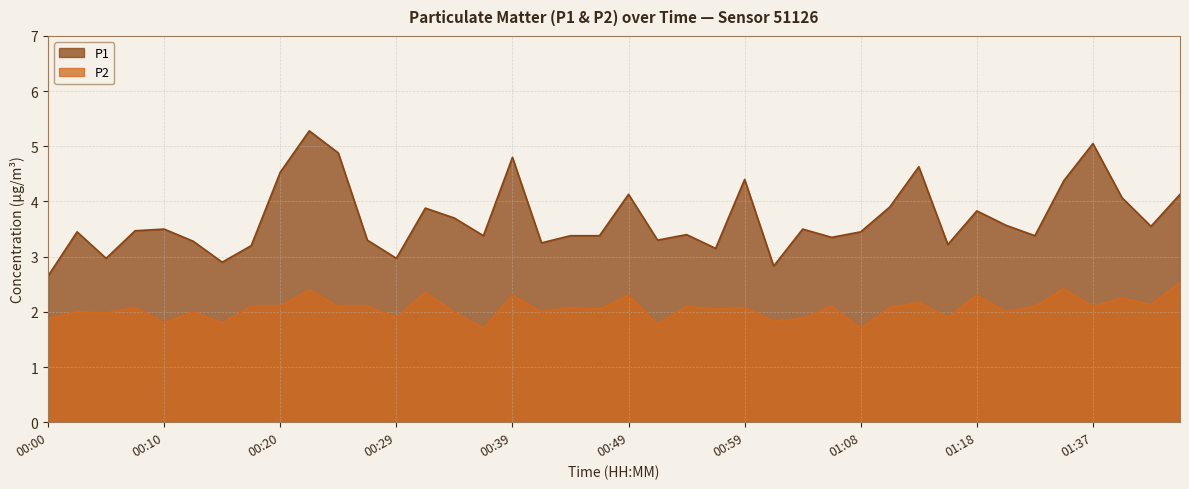

What is the difference between the second highest and minimum values in the P2 series?

0.7